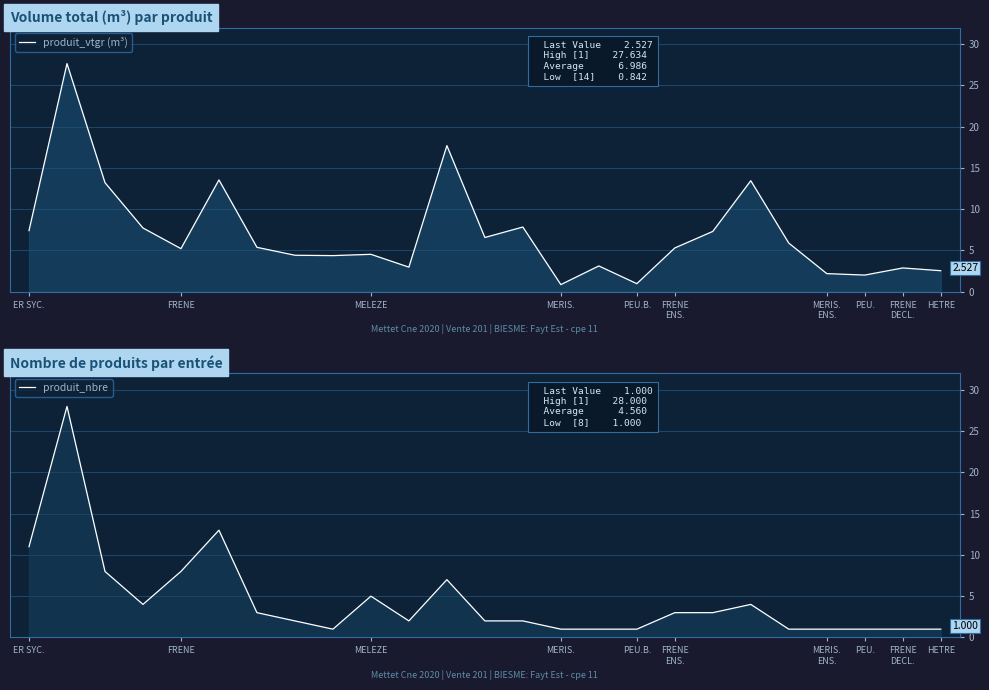

Is the value of produit_vtgr (m³) at PEU.B. greater than the value of produit_nbre at MERIS.?

No